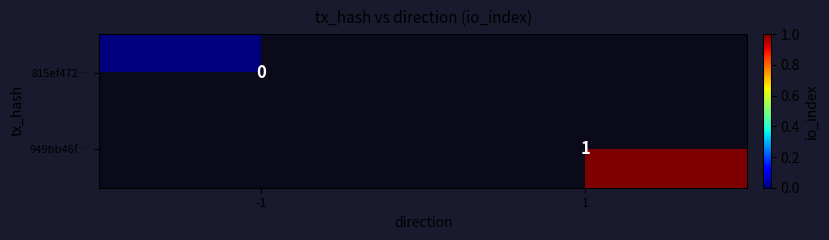

How many categories are shown in the chart?

2